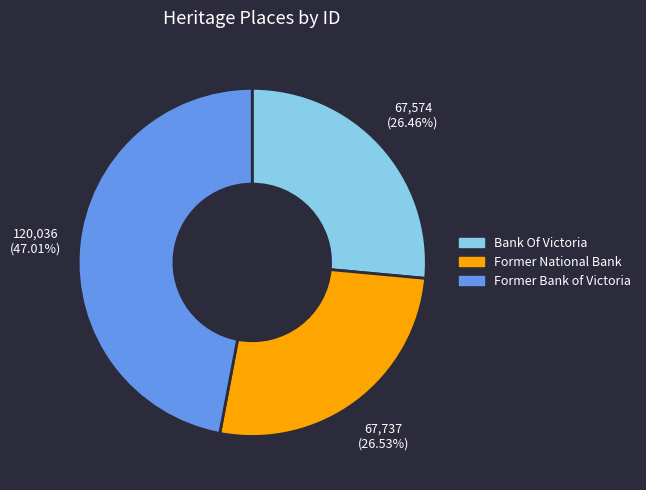

What is the ratio of the value at Former Bank of Victoria to the value at Former National Bank?

1.8